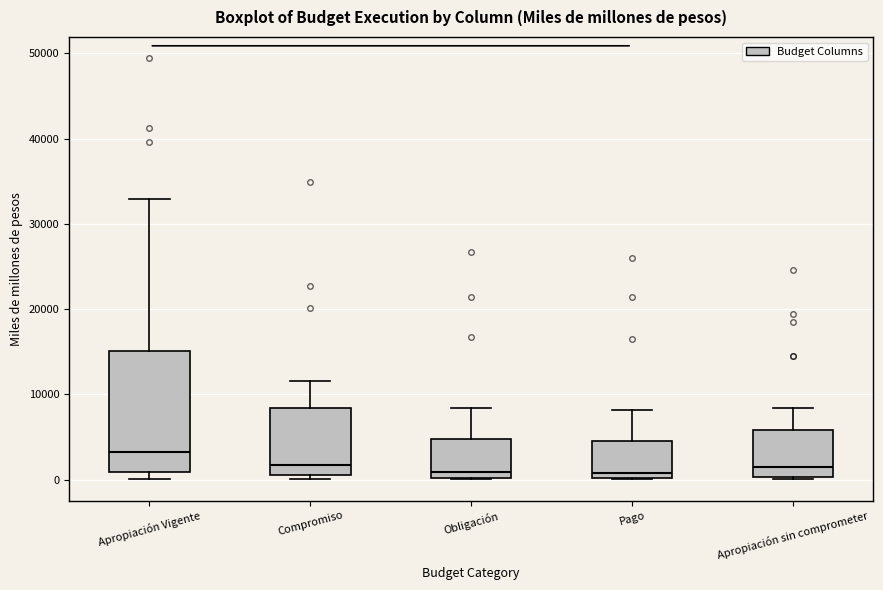

Comparing the boxes themselves (not the whiskers), which one is the tallest?

Apropiación Vigente